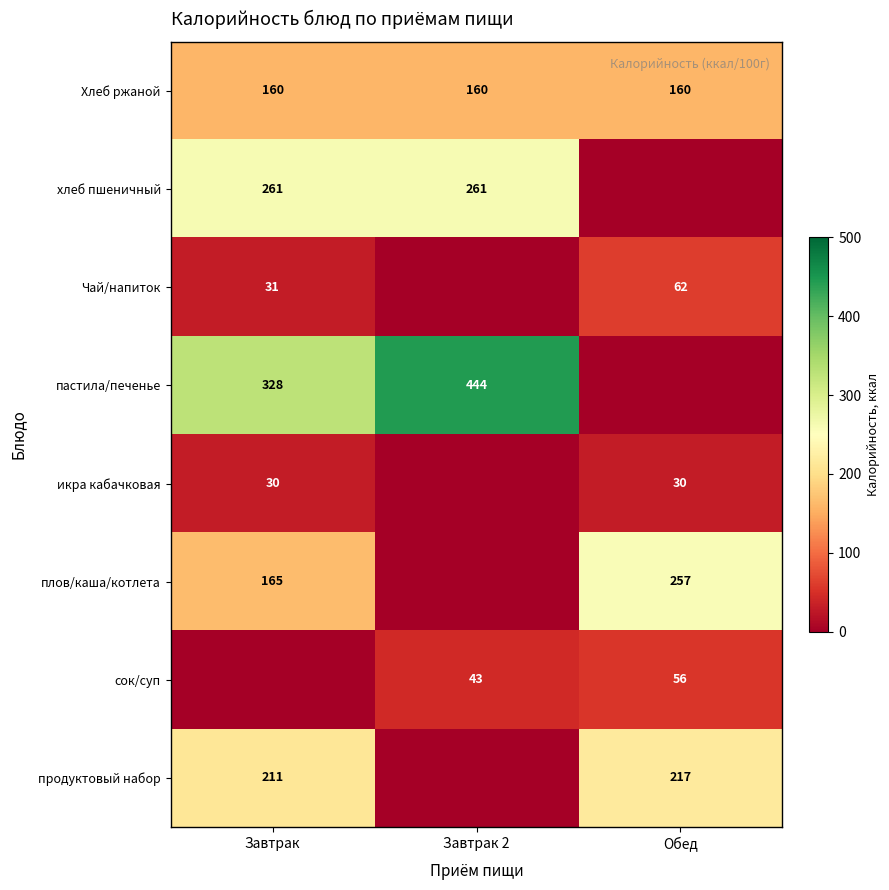

True or false: хлеб пшеничный has a value of 114 at Завтрак 2.

False